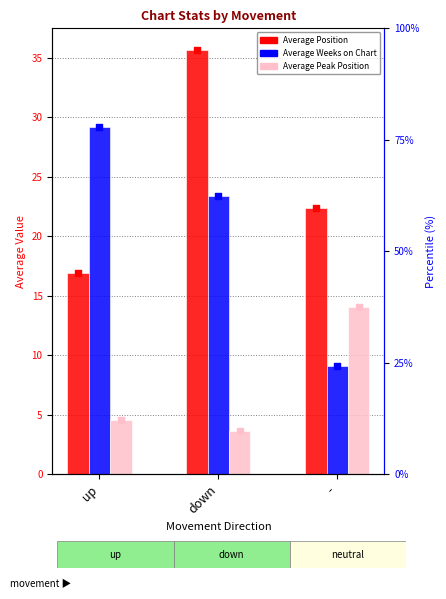

Which series has the largest Y range (max minus min)?

Average Weeks on Chart